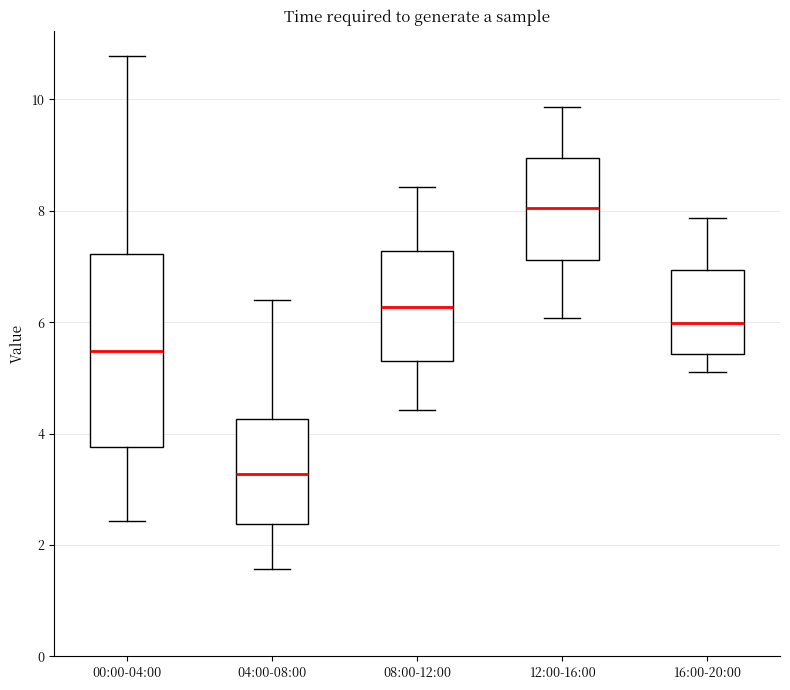

Comparing the boxes themselves (not the whiskers), which one is the tallest?

00:00-04:00